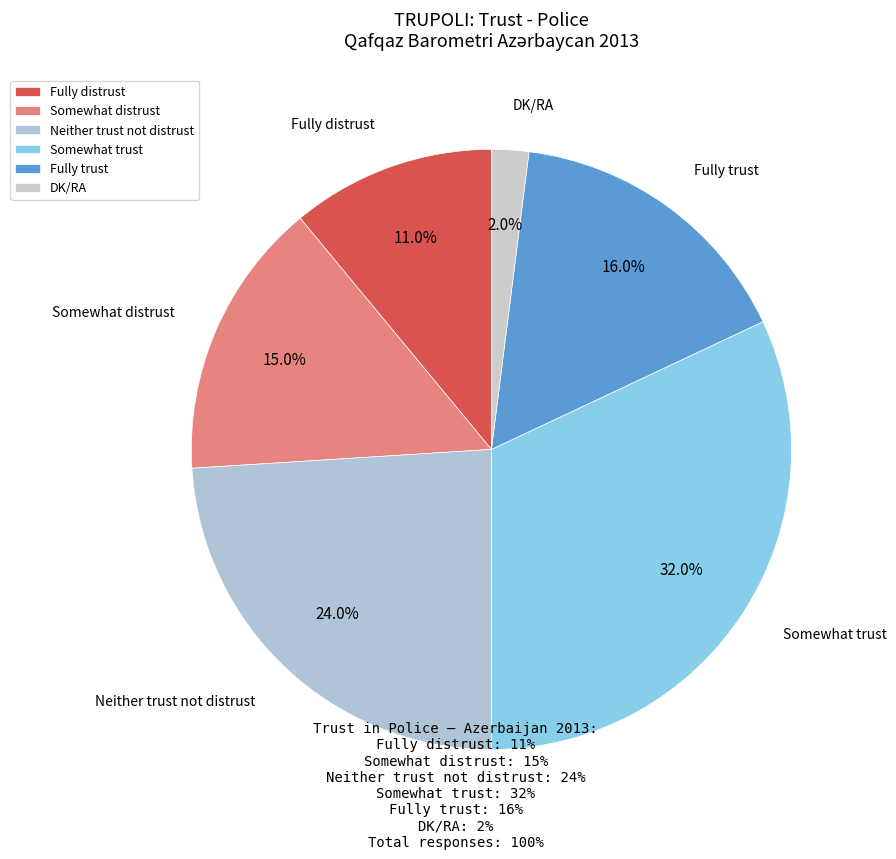

To the nearest percent, what is the difference between the Somewhat distrust and DK/RA slice percentages?

13%